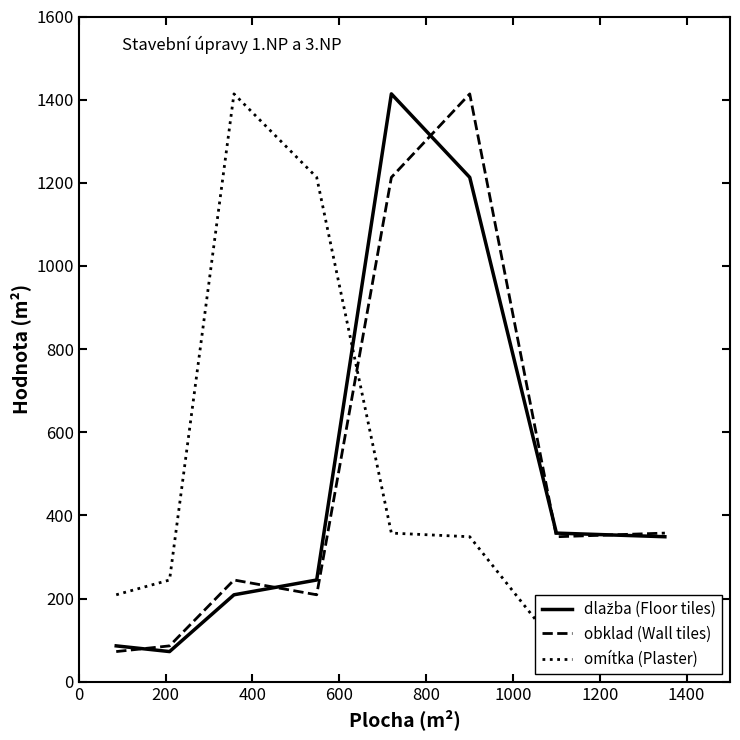

Which series has the largest total across all categories?

dlažba (Floor tiles)